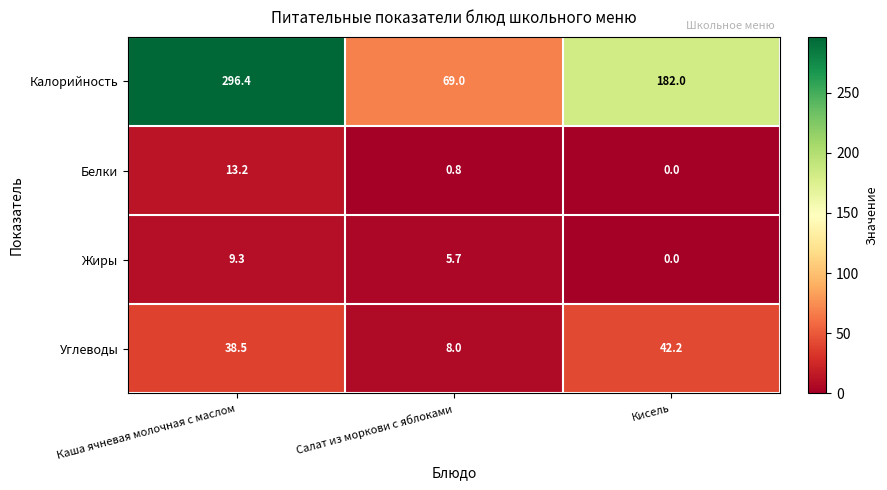

Reading left to right, transcribe all the data shown in this chart.

Калорийность: 296.4	69.0	182.0
Белки: 13.2	0.8	0.0
Жиры: 9.3	5.7	0.0
Углеводы: 38.5	8.0	42.2